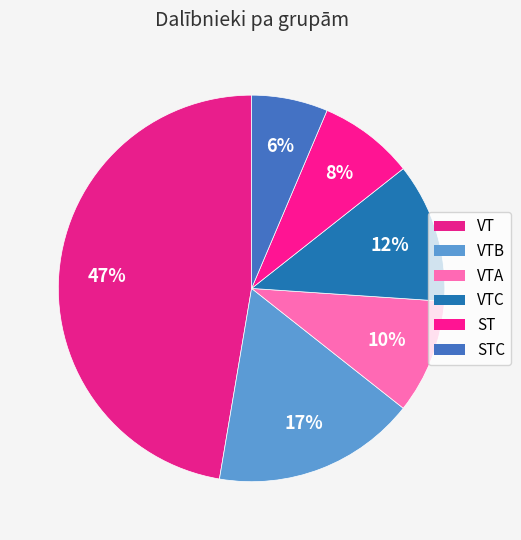

Count the number of slices in the pie.

6